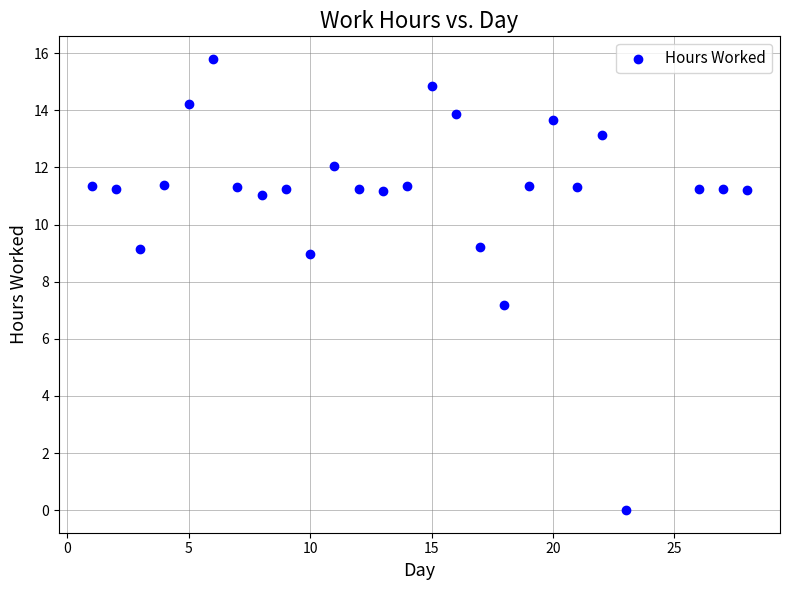

What Y value in the scatter plot is closest to 7?

7.2